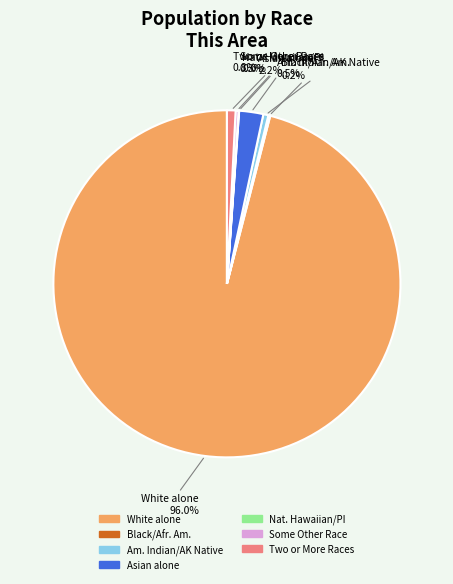

Is there a majority slice in this chart?

Yes